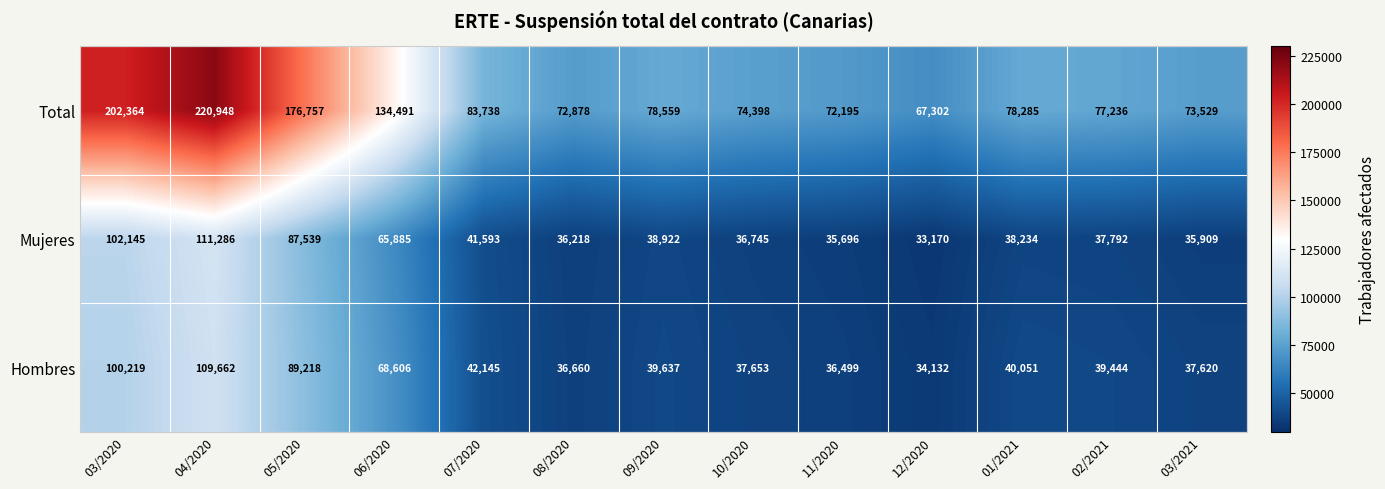

Rank the series by their maximum value, from lowest to highest.

Hombres, Mujeres, Total